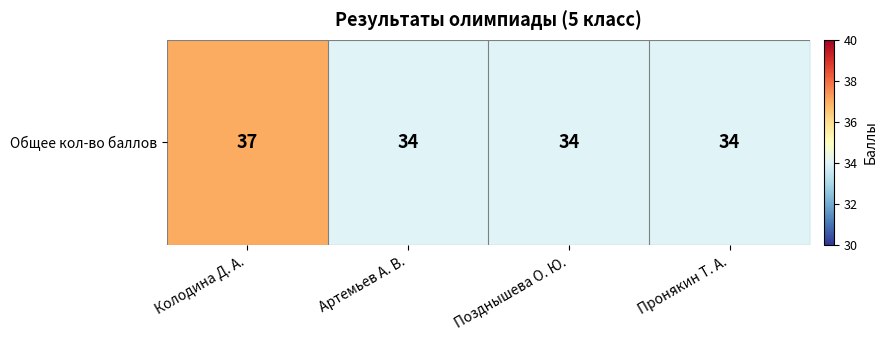

Is it true that the value at Пронякин Т. А. is 34?

True